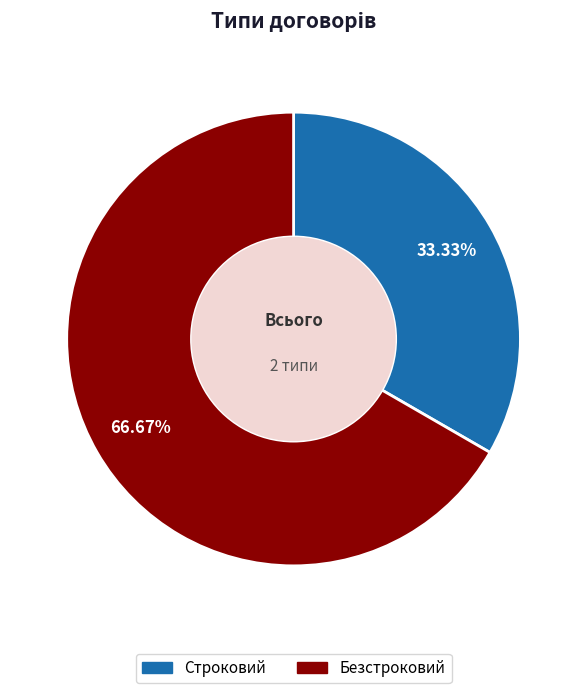

Count the number of slices in the pie.

2